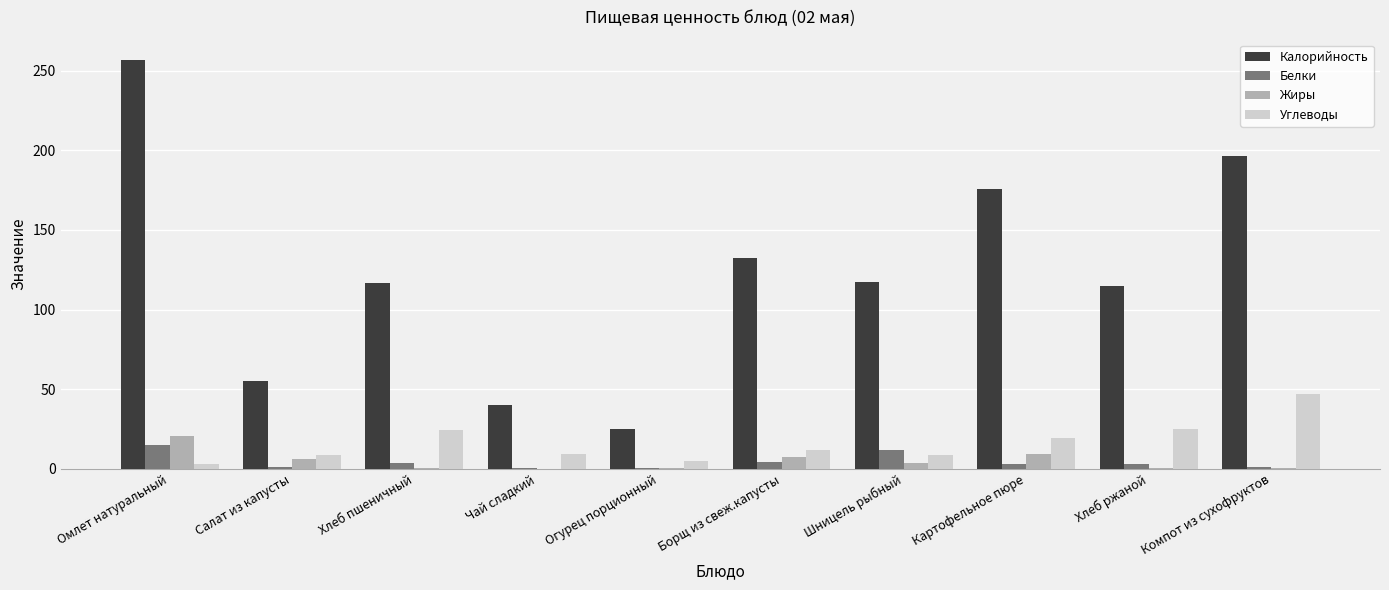

What is the sum of all Жиры values?

49.4